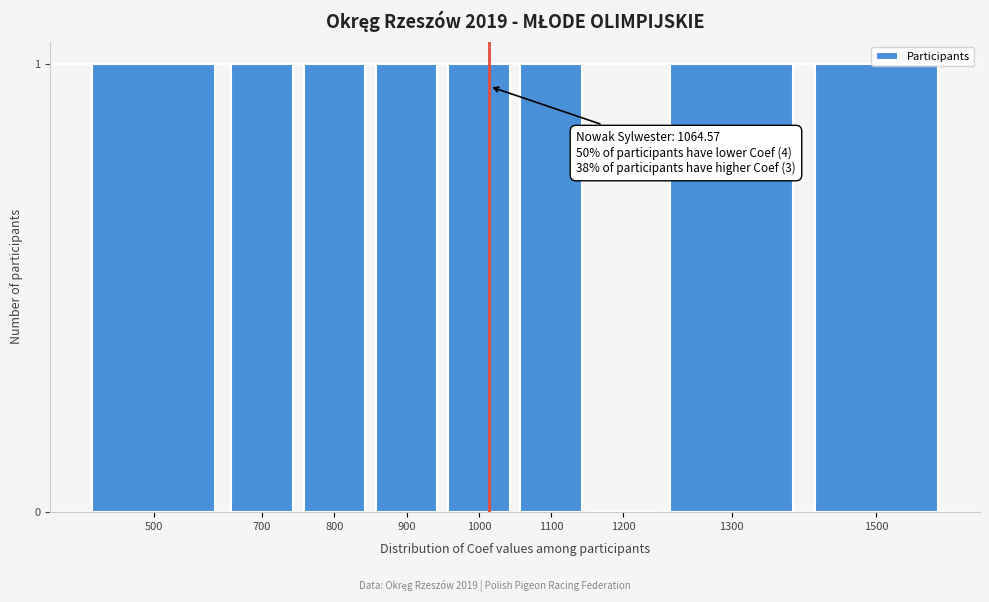

What is the ratio of the value at 1000 to the value at 1500?

1.0